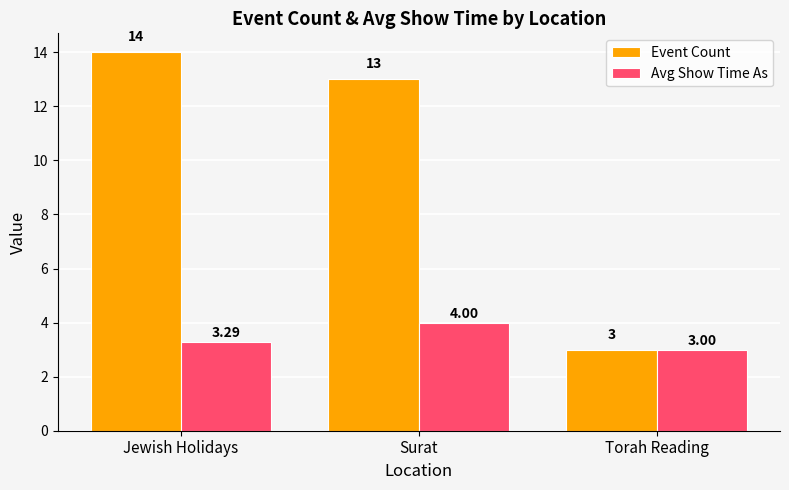

How many distinct data groups are displayed?

2